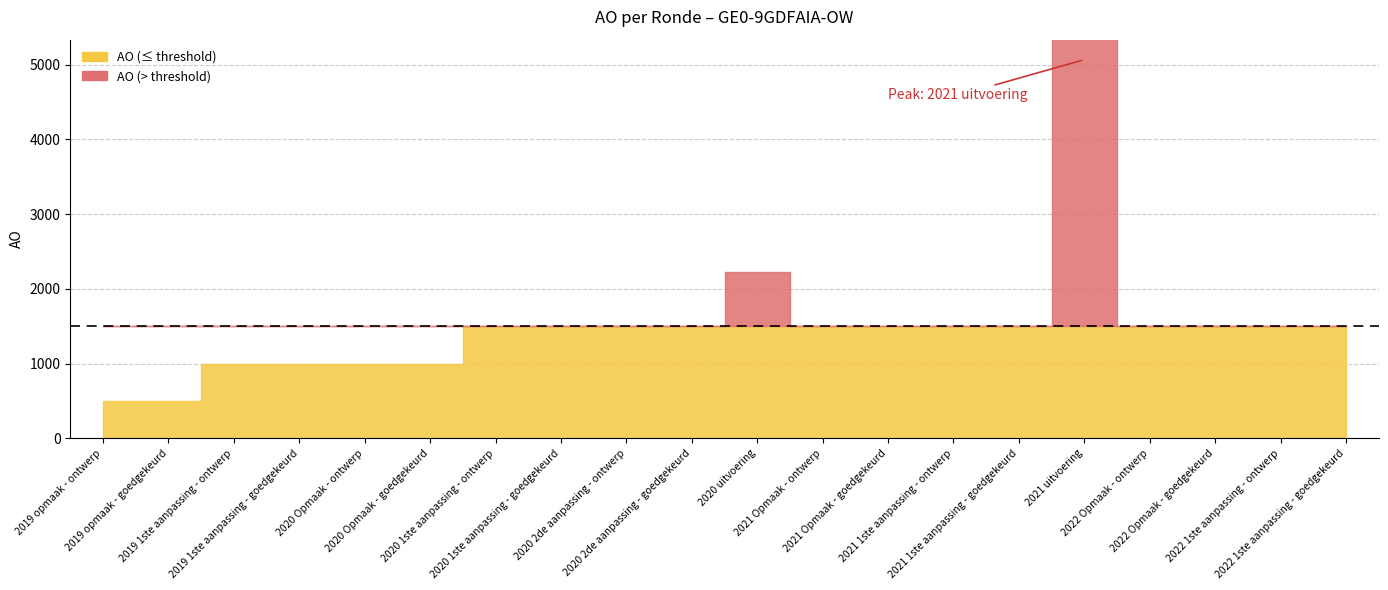

What is the approximate value at 2020 uitvoering, to the nearest 50?

2200